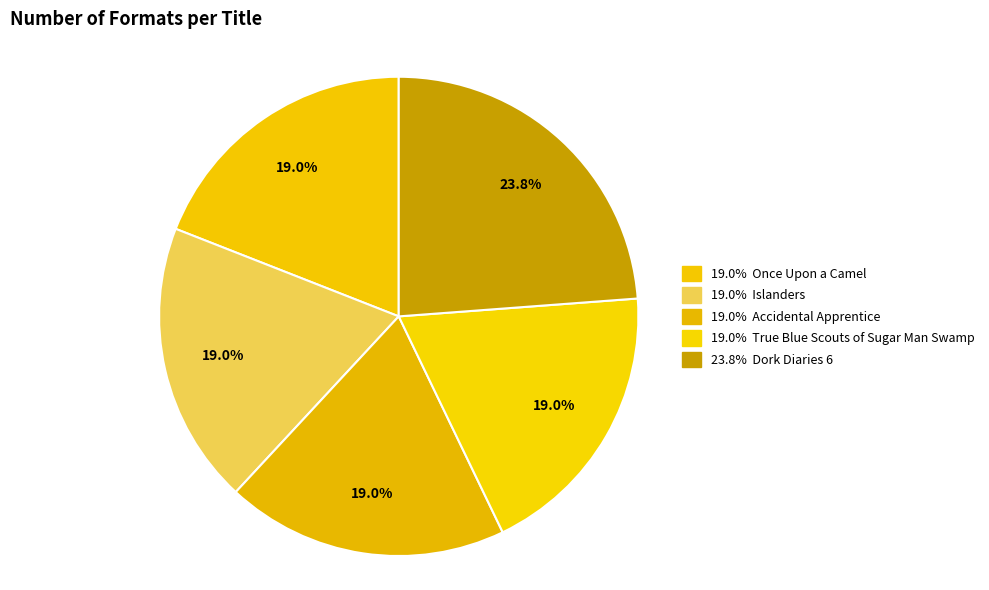

How many segments does this pie chart have?

5